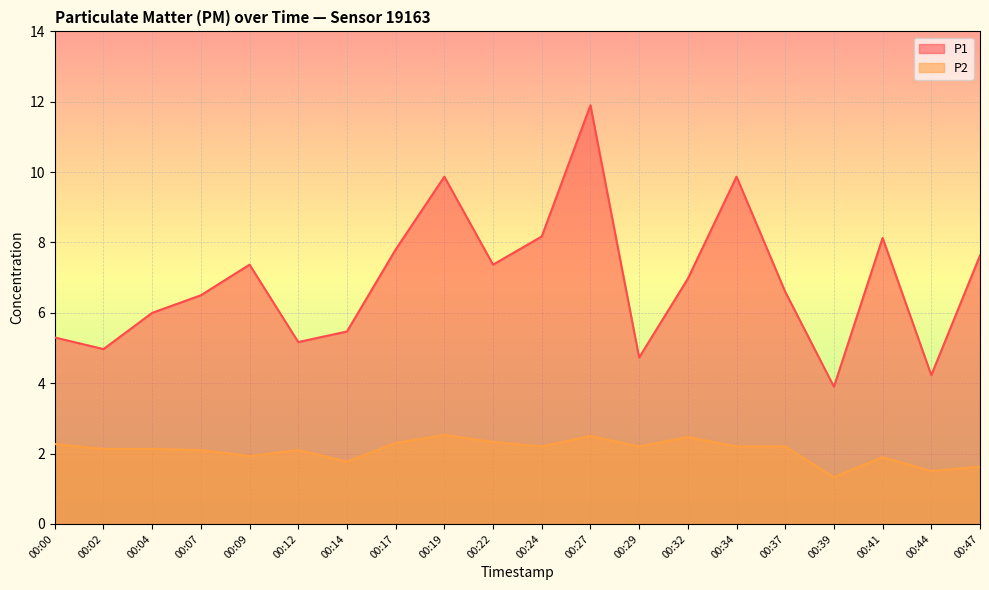

What is the spread (max minus min) of values at 00:12?

3.1